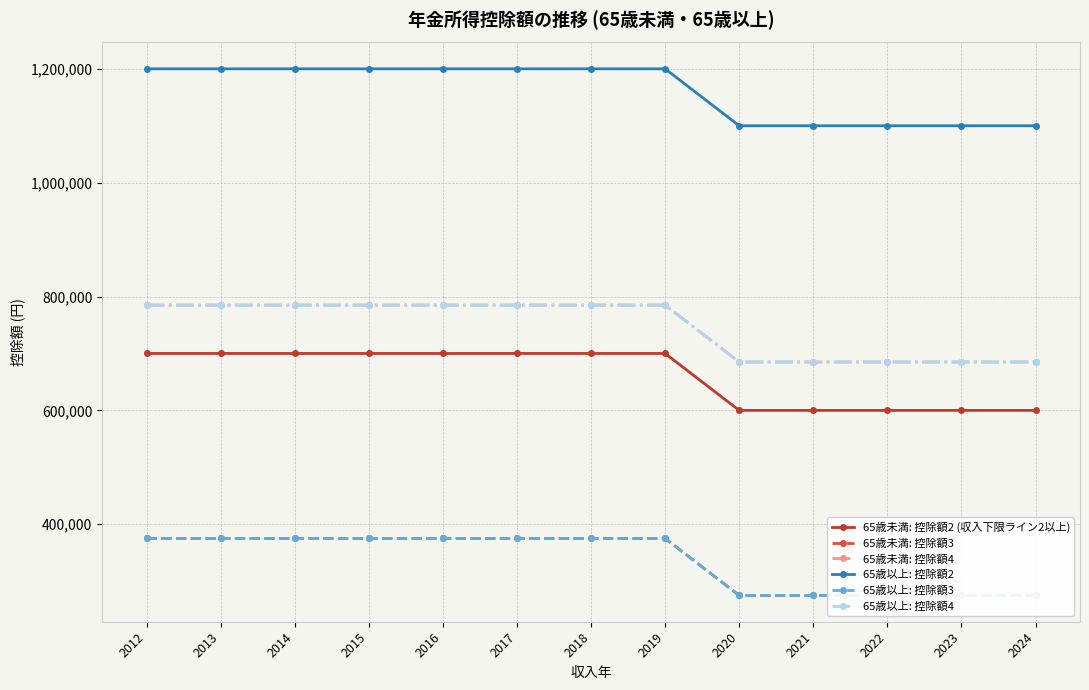

What is the total value across all series at 2019?

4220000